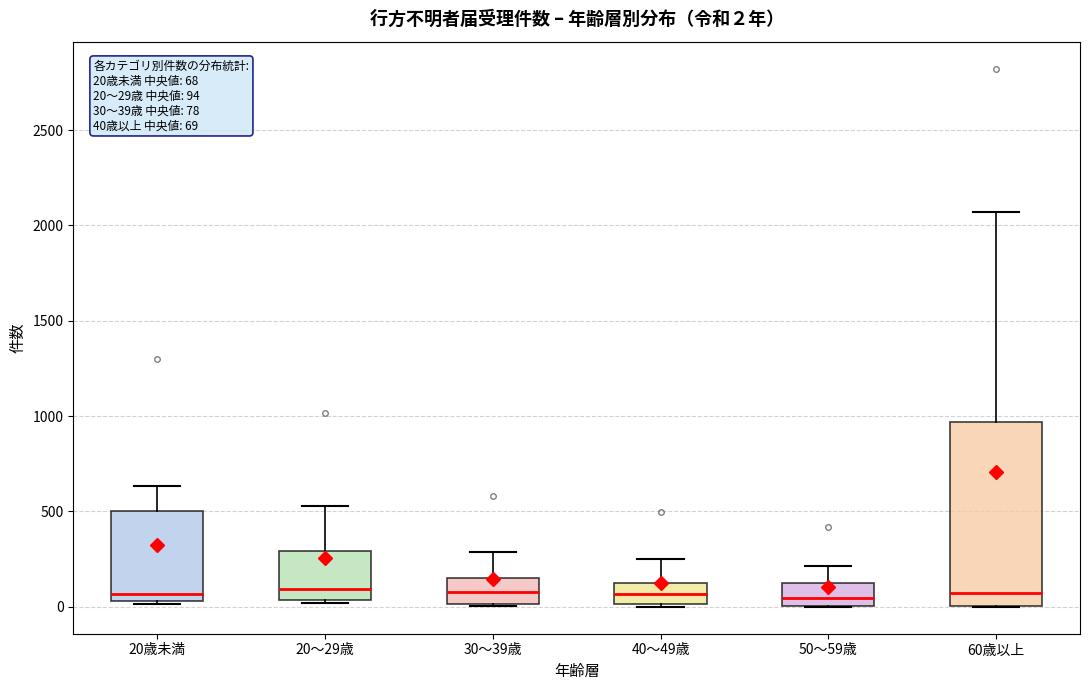

Which box is the tallest, from its lower edge to its upper edge?

60歳以上